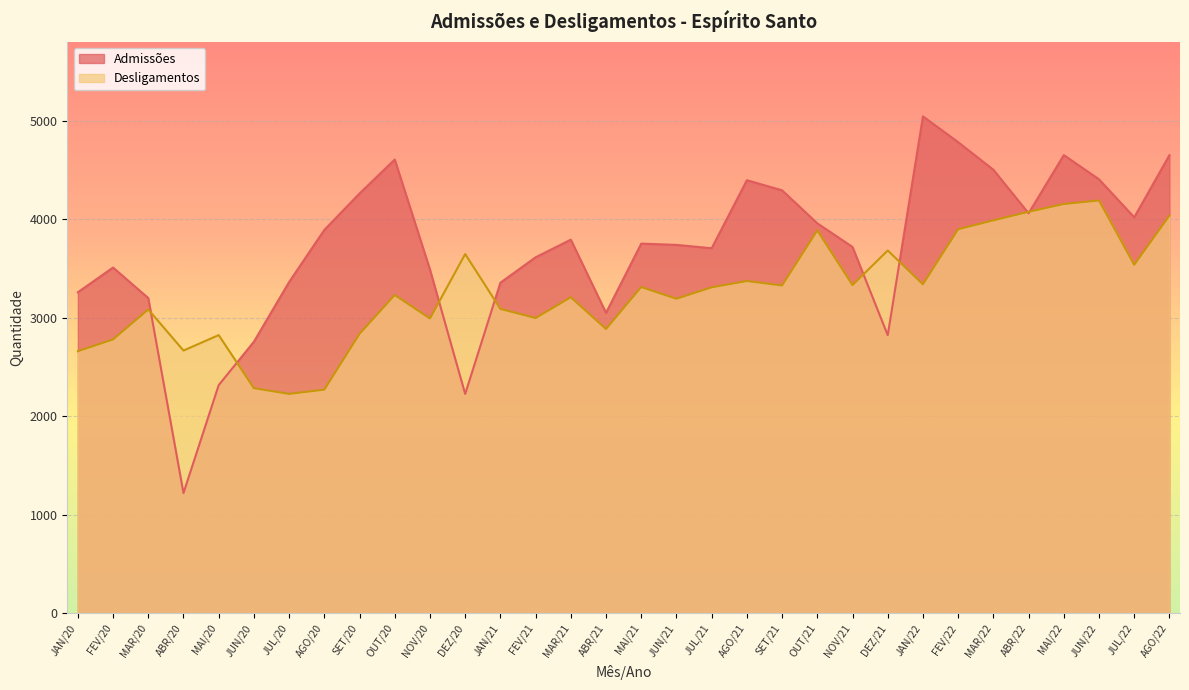

At which label does Admissões first exceed 3753?

AGO/20